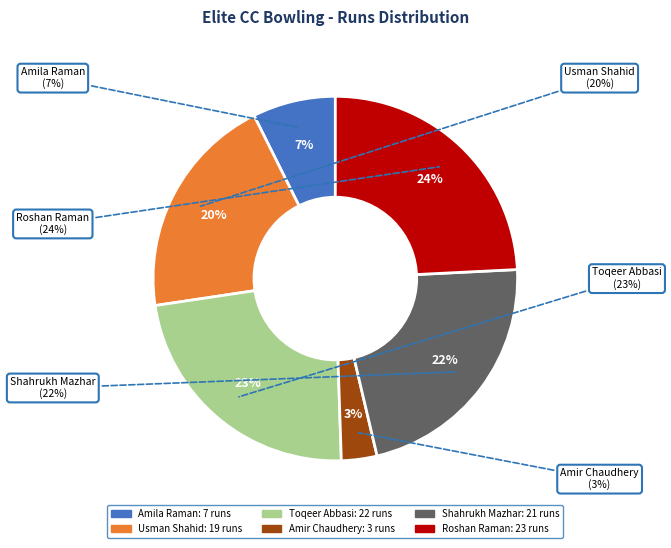

Is there a majority slice in this chart?

No